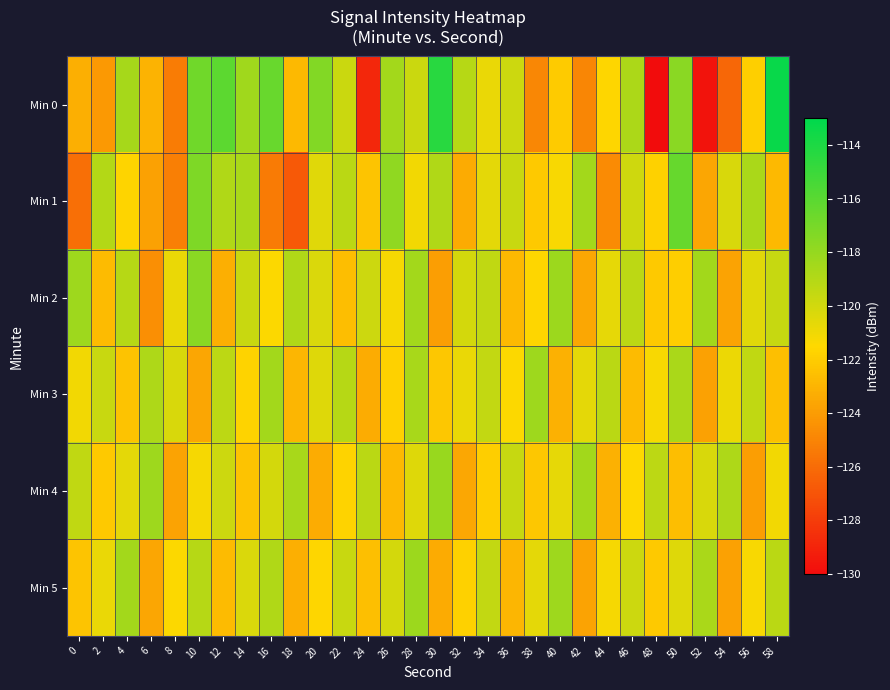

Which has a higher value, 24 or 54?

54